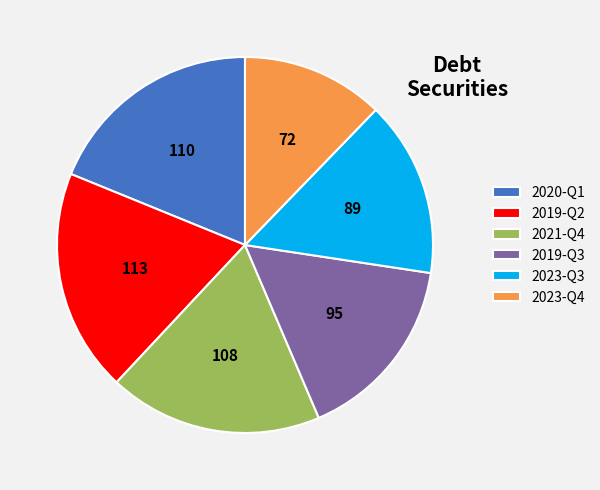

Which has a higher value, 2020-Q1 or 2023-Q4?

2020-Q1